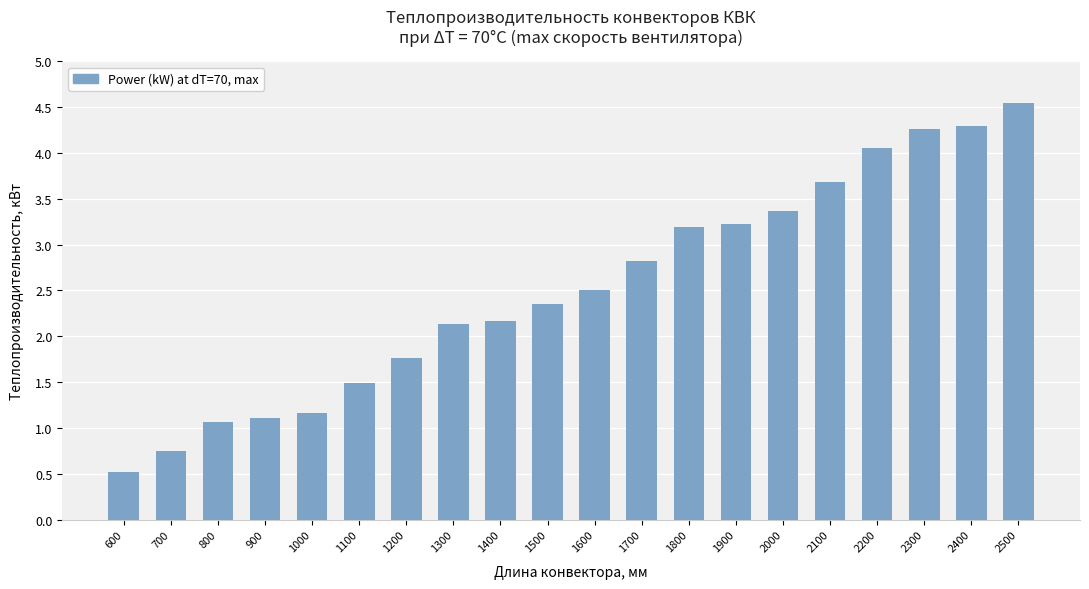

What is the ratio of the value at 600 to the value at 2000?

0.2